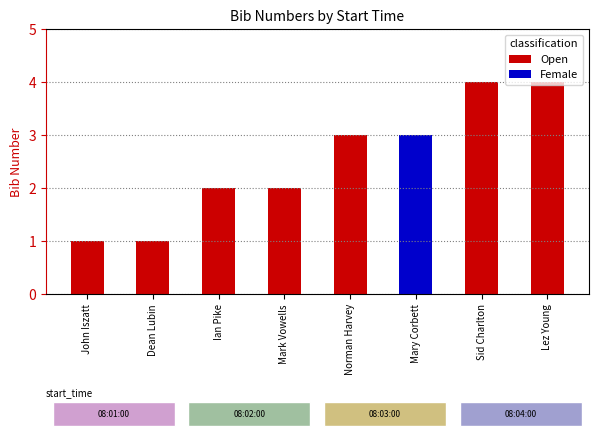

Rank the categories by value from highest to lowest.

08:04:00, 08:04:00, 08:03:00, 08:03:00, 08:02:00, 08:02:00, 08:01:00, 08:01:00